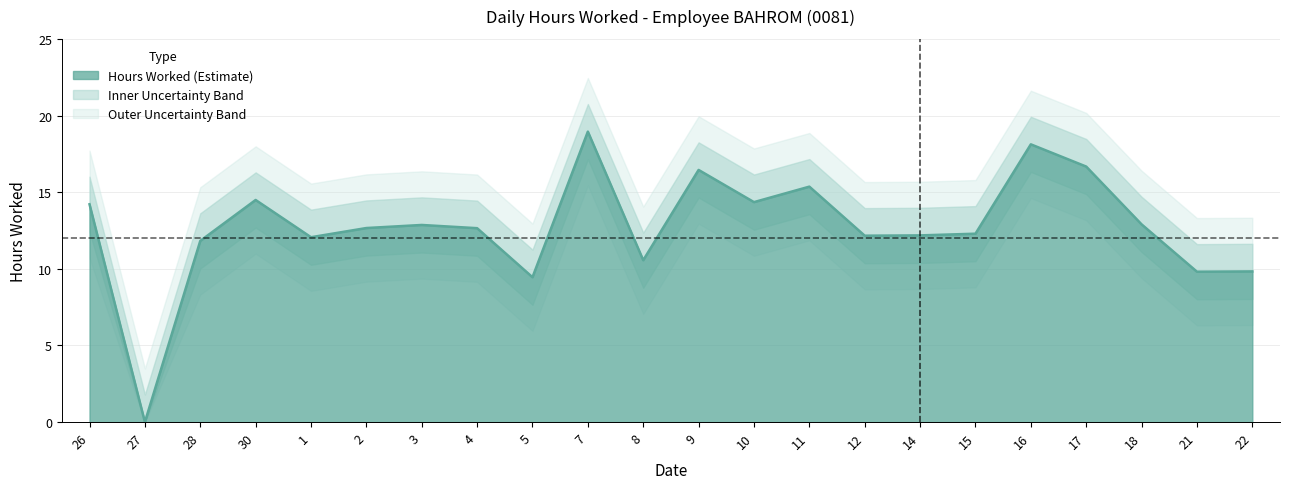

What is the difference between the maximum and minimum values?

18.9